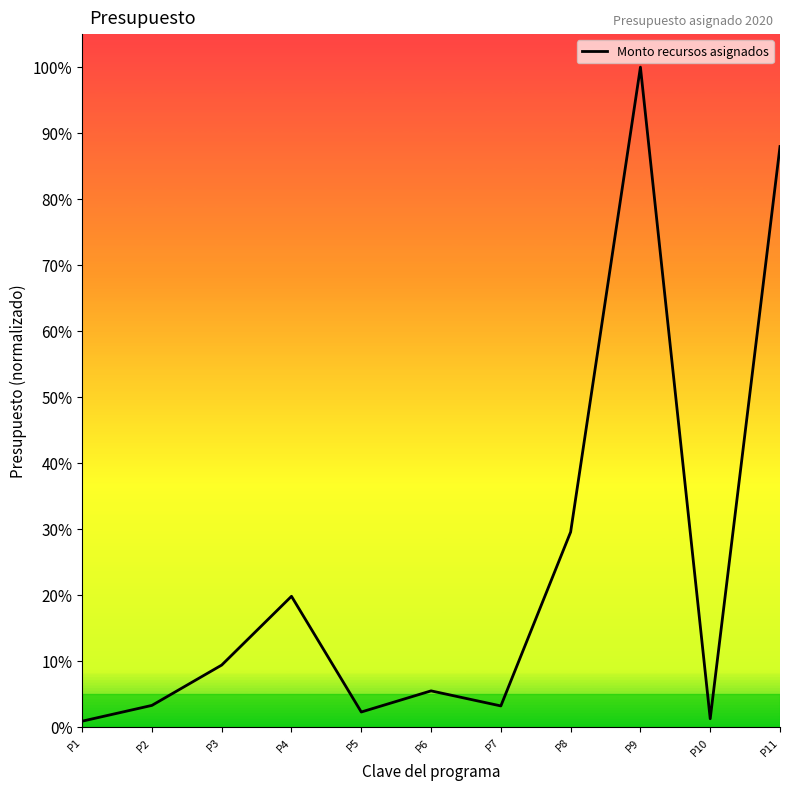

Where is the first local minimum?

P5